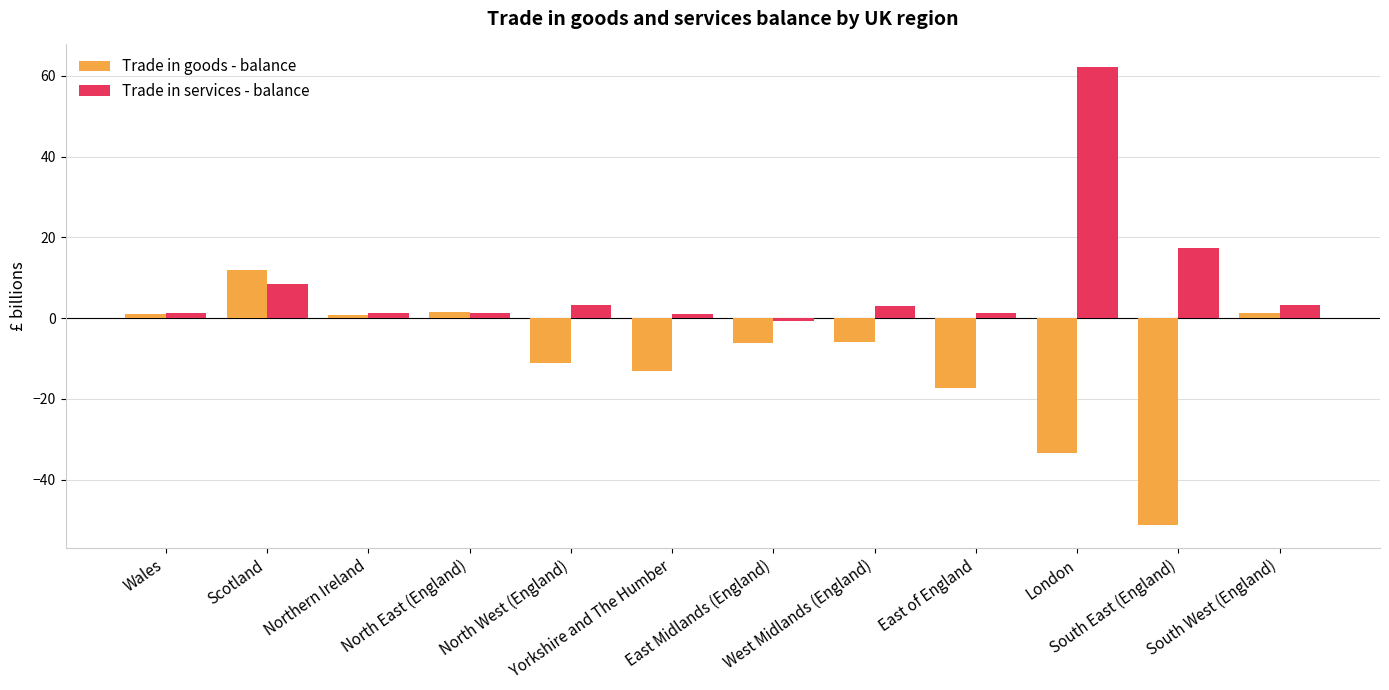

At South East (England), list the series in order from largest to smallest.

Trade in services - balance, Trade in goods - balance